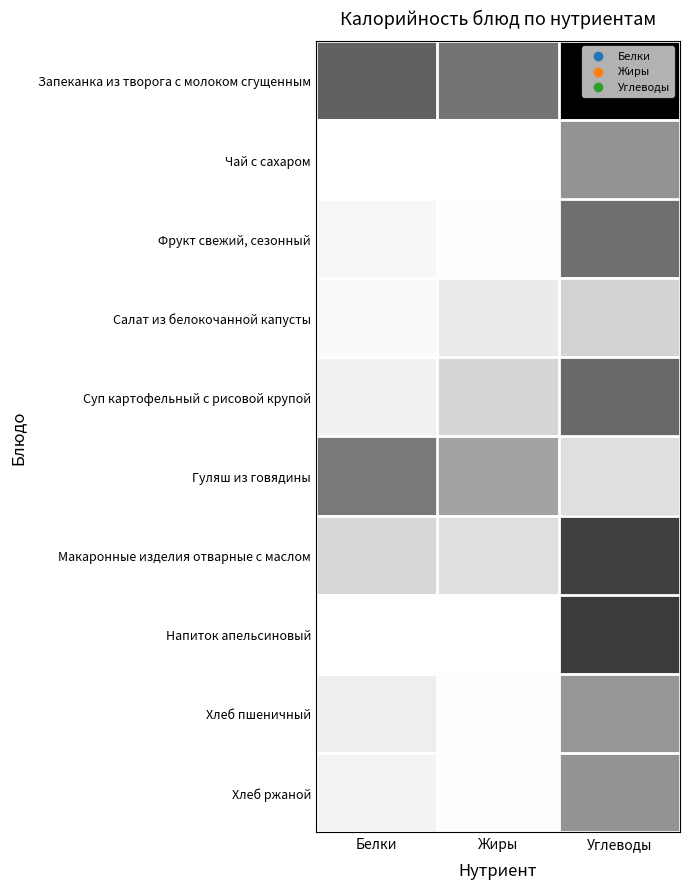

What is the difference between the highest and lowest values at Белки?

21.8